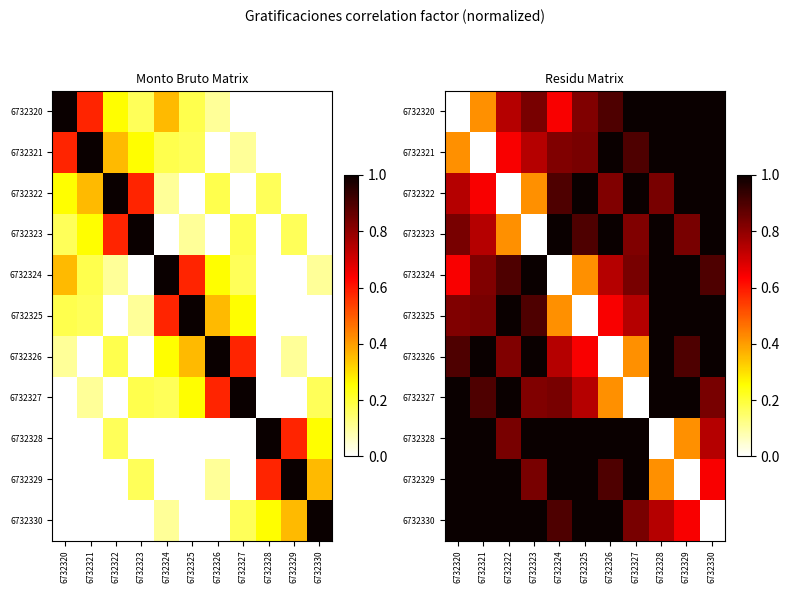

At which category is the sum across all series the highest?

6732330